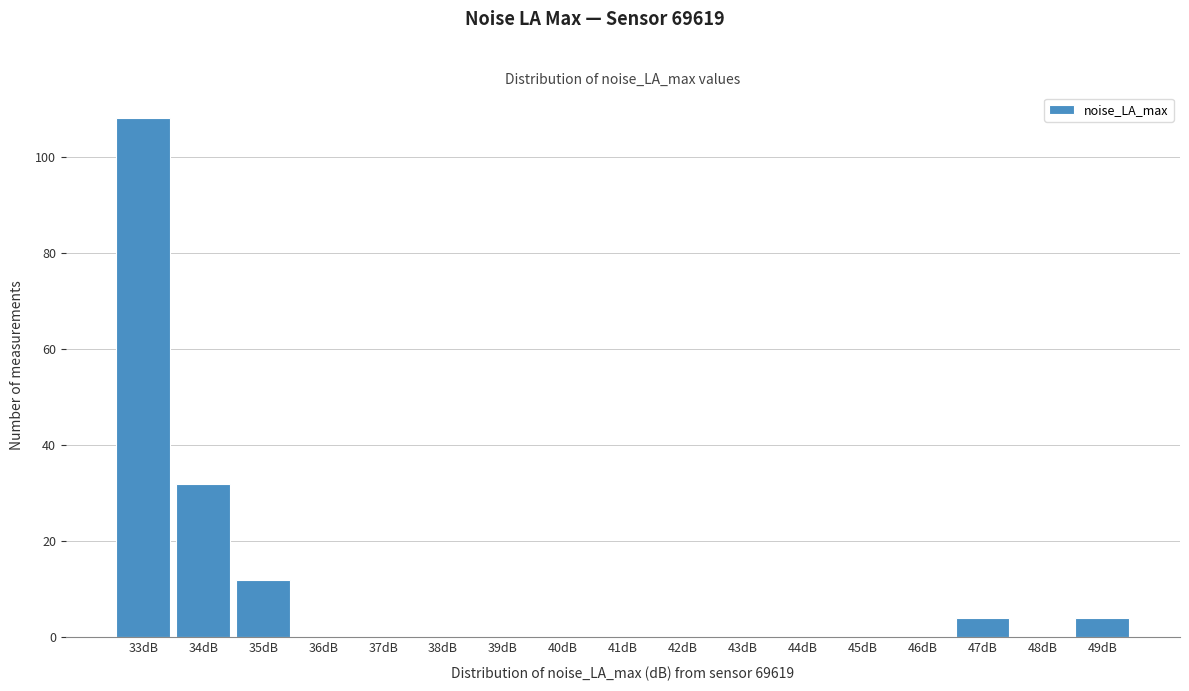

Reading left to right, transcribe all the data shown in this chart.

33dB=108	34dB=32	35dB=12	36dB=0	37dB=0	38dB=0	39dB=0	40dB=0	41dB=0	42dB=0	43dB=0	44dB=0	45dB=0	46dB=0	47dB=4	48dB=0	49dB=4